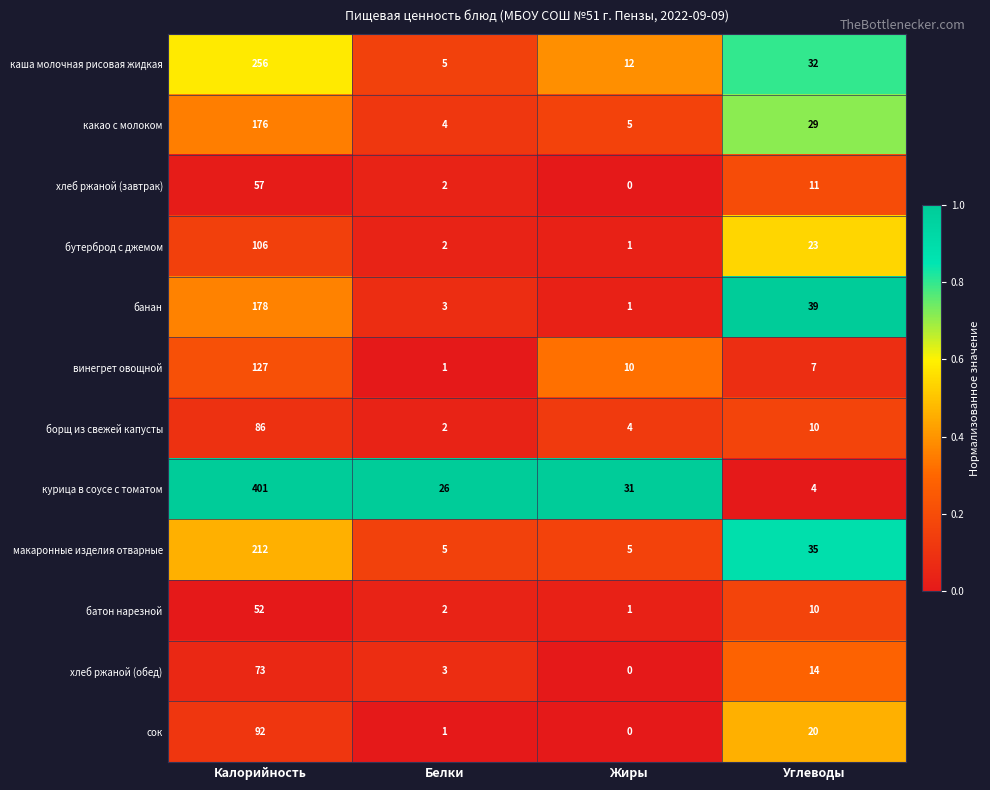

What is the difference between the highest and lowest values at Калорийность?

349